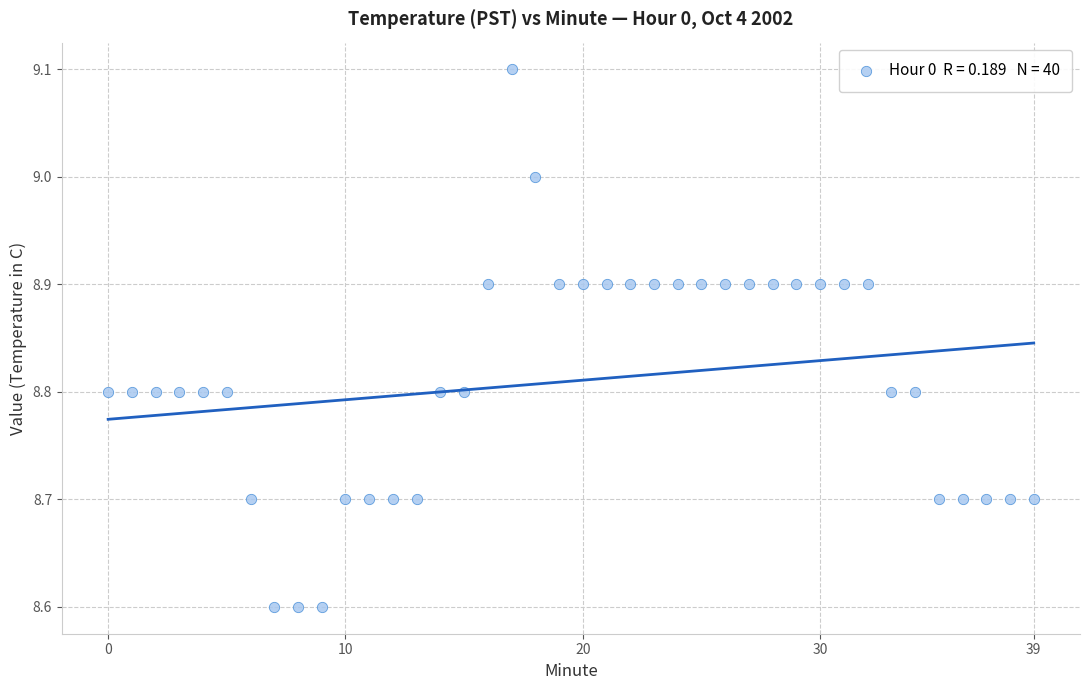

What is the range of Y values (max minus min)?

0.5